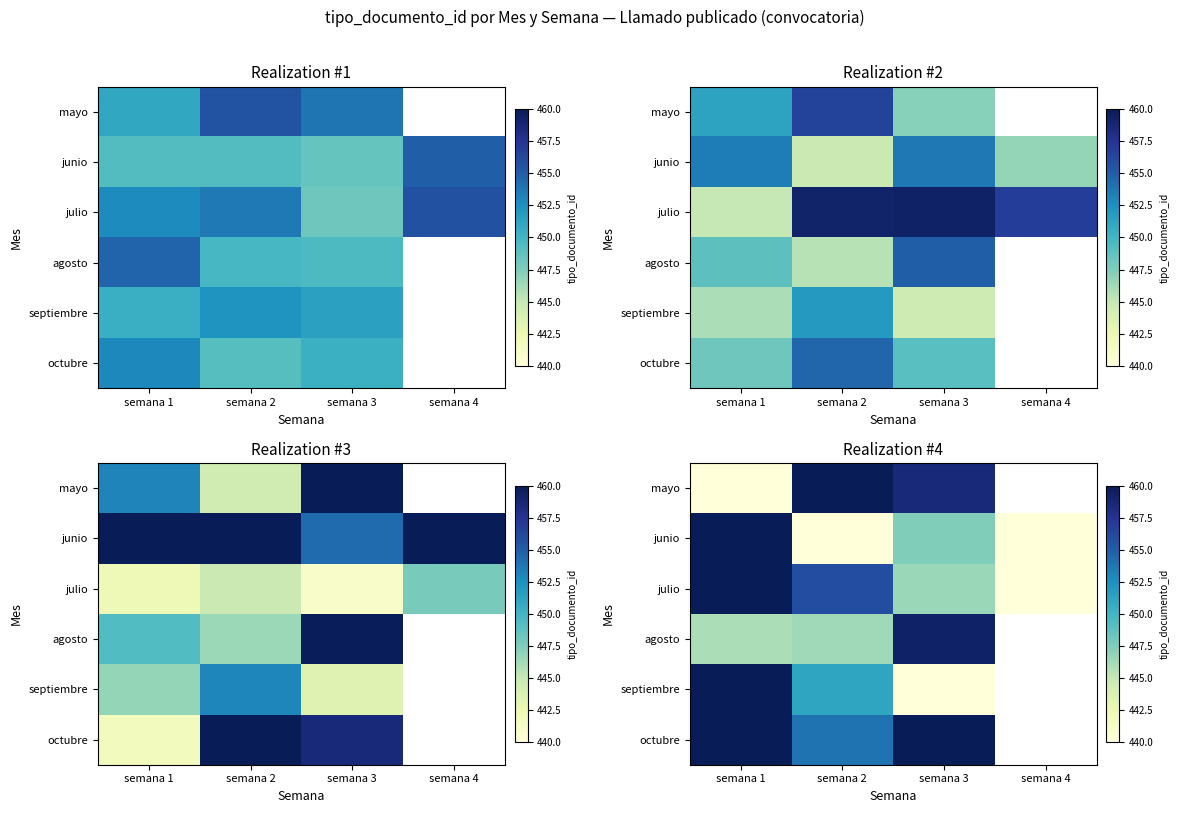

What is the difference between the septiembre values at semana 2 and semana 1?

8.9